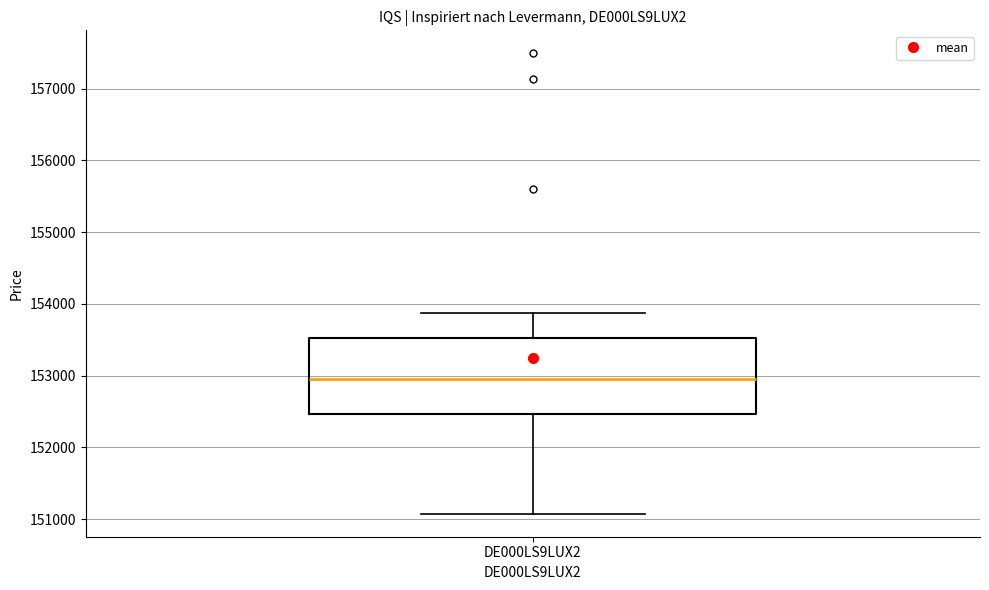

Read this box plot against the y-axis: the position of the median line, the range covered by the box, and the ends of both whiskers. The values are not printed on the chart, so give them approximately, as read against the axis.

median 153000, box 152500 to 153500, whiskers 151100 to 153900